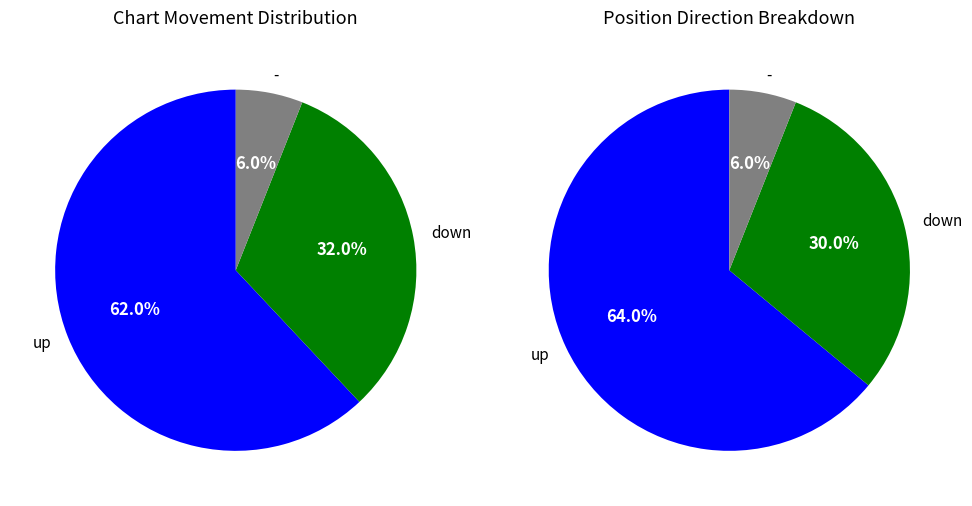

What is the ratio of the value at up to the value at -?

10.3